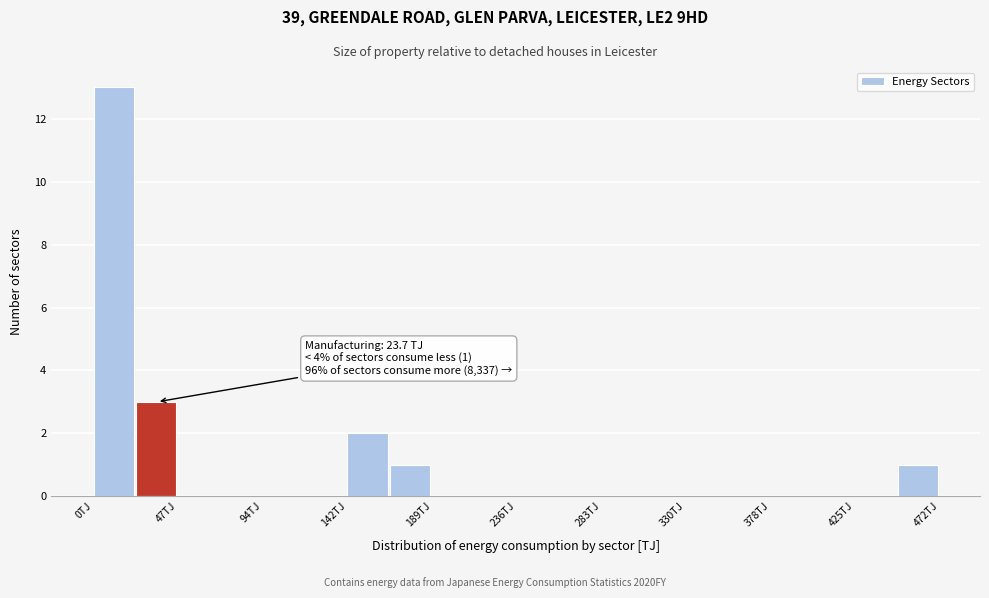

Over which range of the x-axis is the bar tallest?

0 to 25